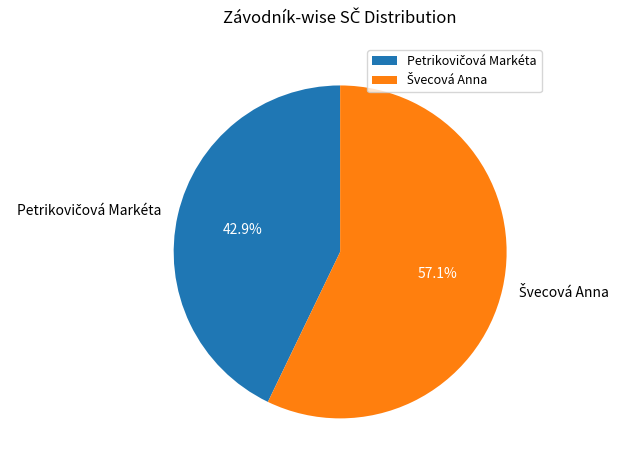

Is there any slice that represents more than half of the pie?

Yes